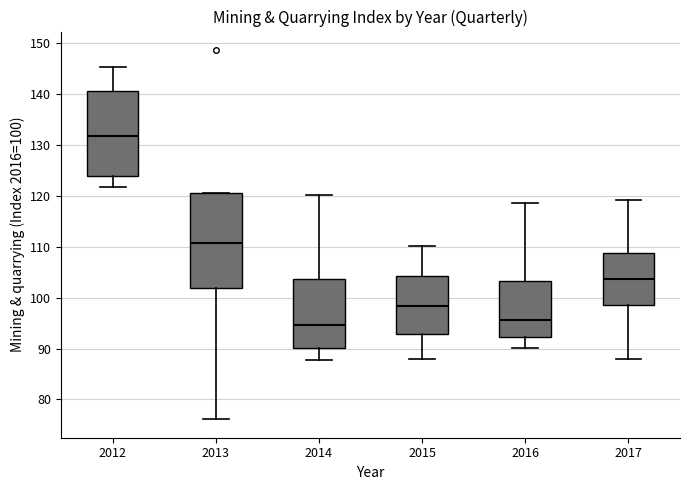

Where does the median line of the box at x = 2013 sit on the y-axis? The values are not printed on the chart, so give them approximately, as read against the axis.

111